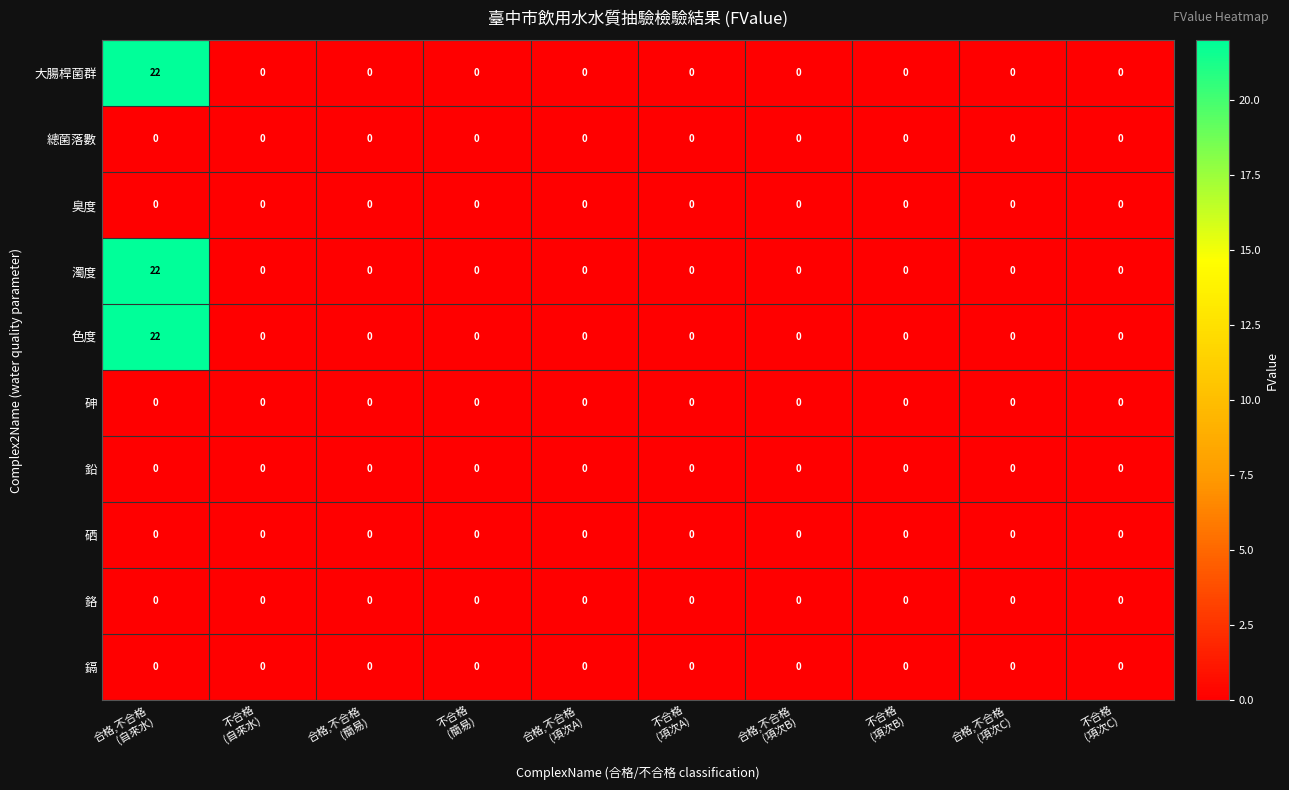

What is the maximum value shown in the chart?

22